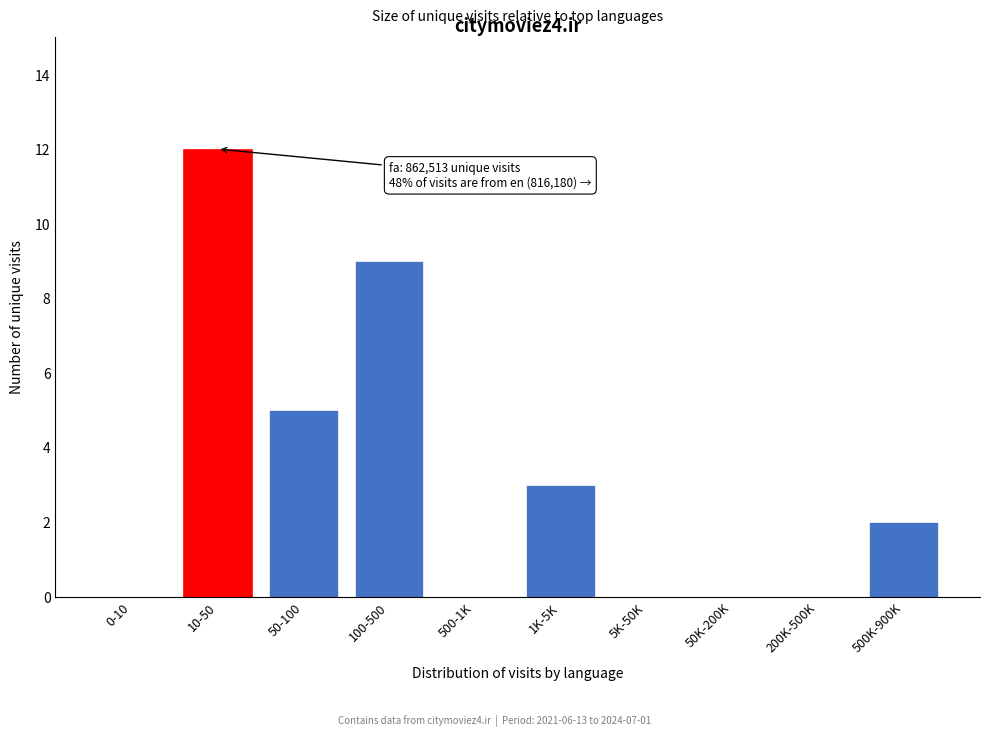

Reading left to right, transcribe all the data shown in this chart.

0-10=0	10-50=12	50-100=5	100-500=9	500-1K=0	1K-5K=3	5K-50K=0	50K-200K=0	200K-500K=0	500K-900K=2